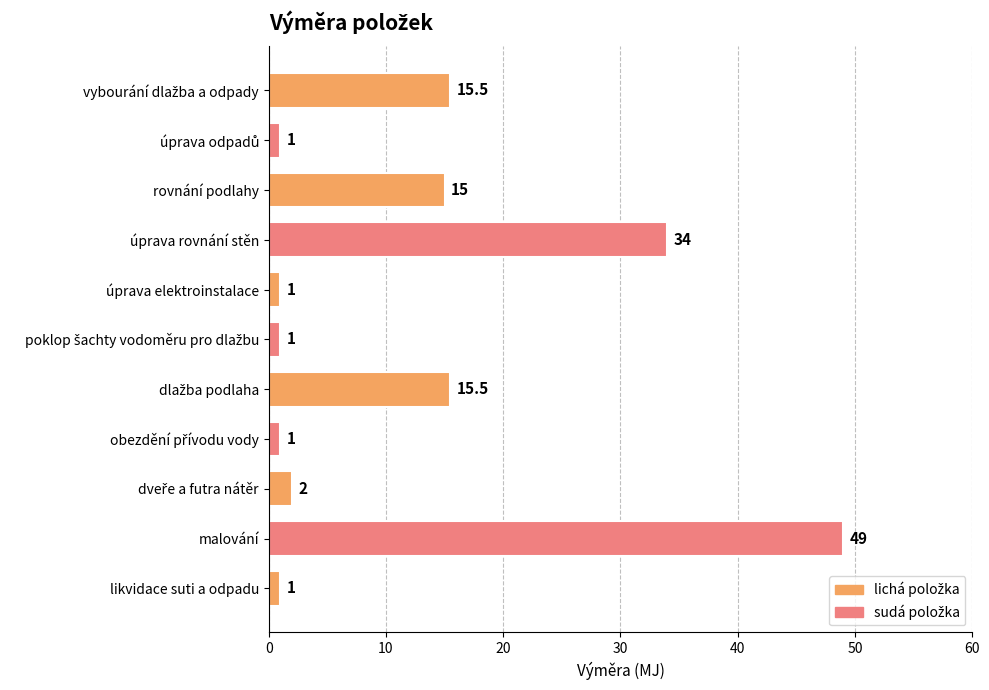

True or false: the data shows 15.0 at rovnání podlahy.

True